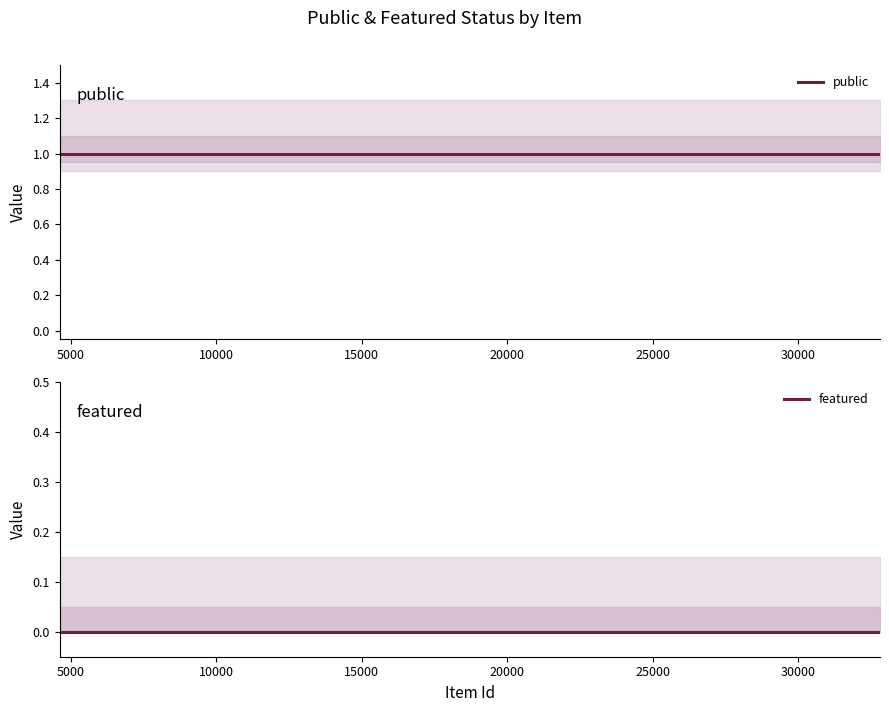

Which series changed the most between 15000 and 20000?

public